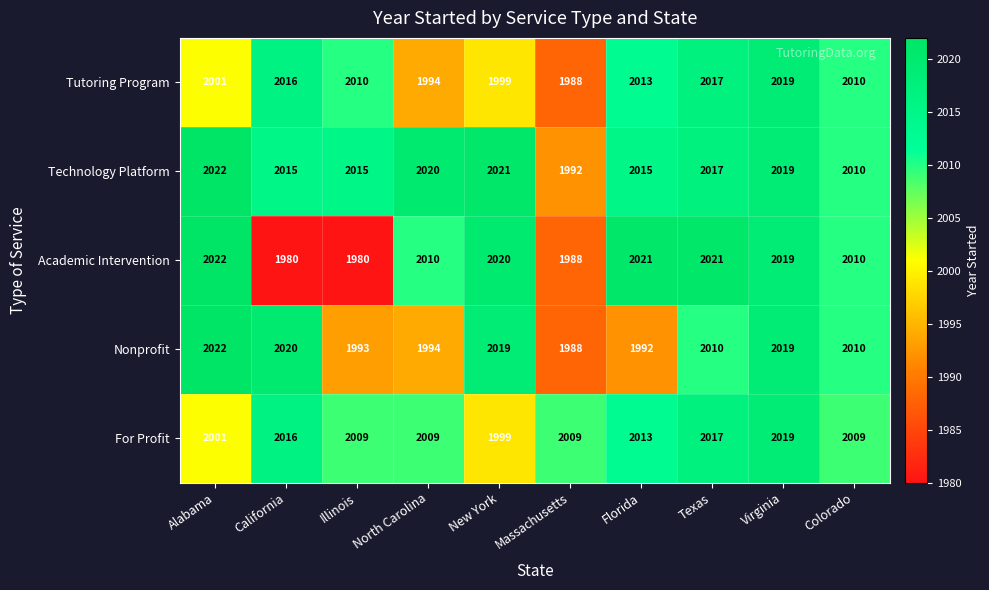

The Tutoring Program series shows 2010 at Colorado. True or false?

True